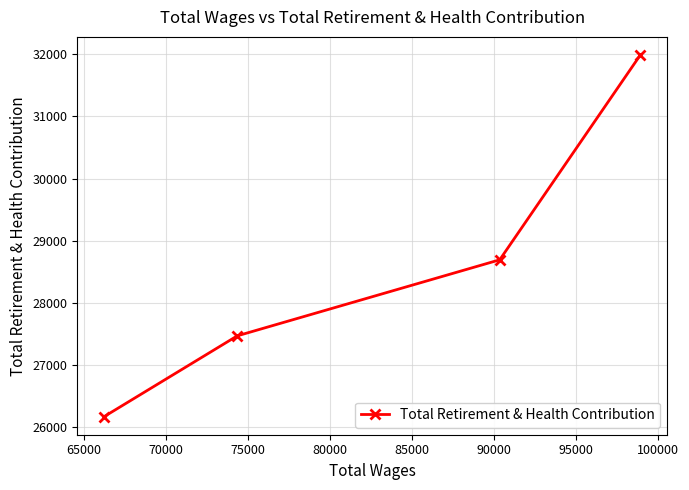

What is the minimum value shown in the chart?

26168